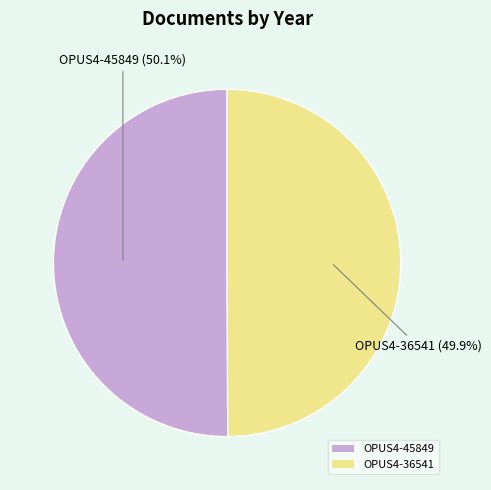

What is the ratio of the value at OPUS4-45849 to the value at OPUS4-36541?

1.0